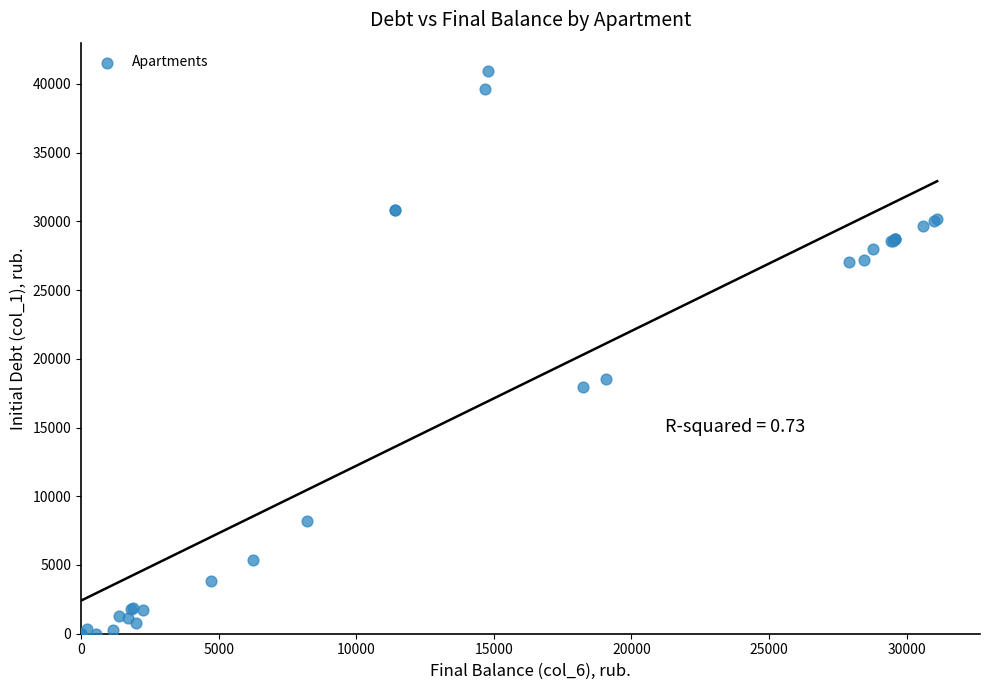

What Y value in the scatter plot is closest to 20473?

18504.7